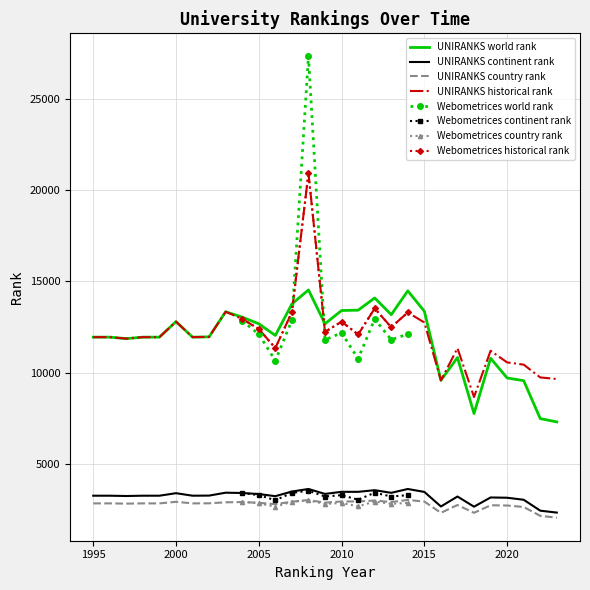

Is it true that UNIRANKS continent rank equals 3331.0 at 2005?

True